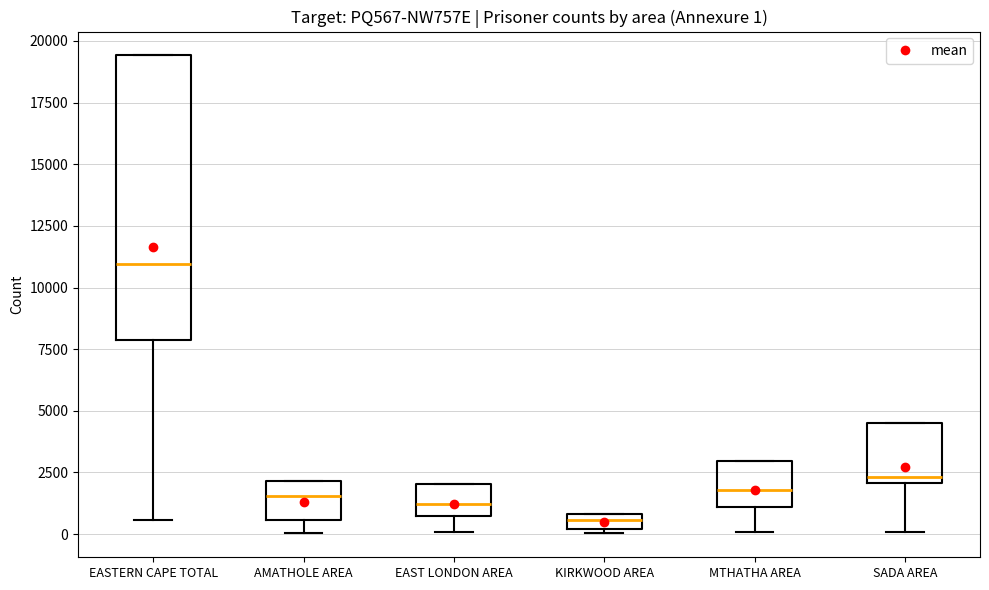

Comparing the boxes themselves (not the whiskers), which one is the tallest?

EASTERN CAPE TOTAL